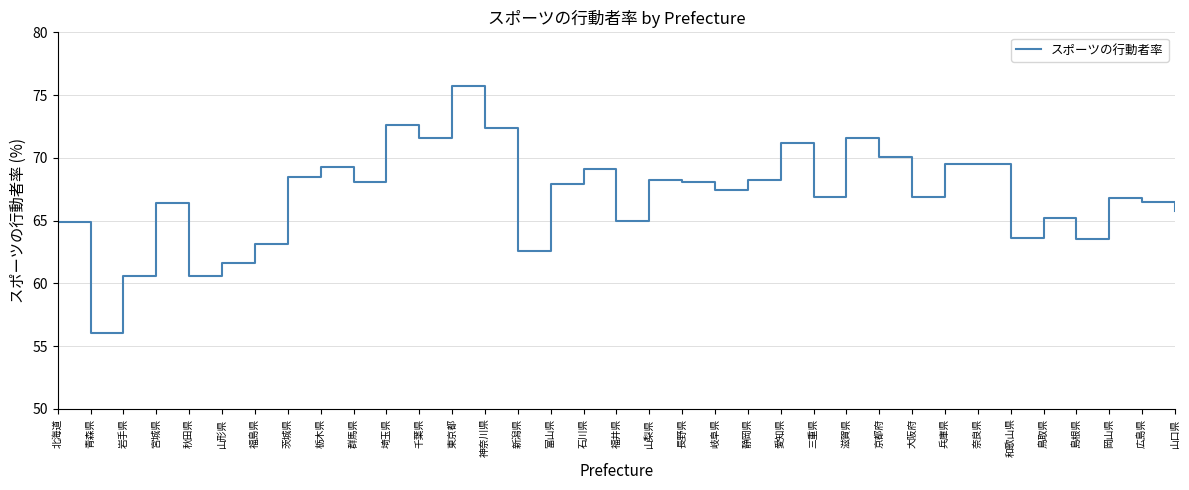

What value does the data have at 山形県?

61.6